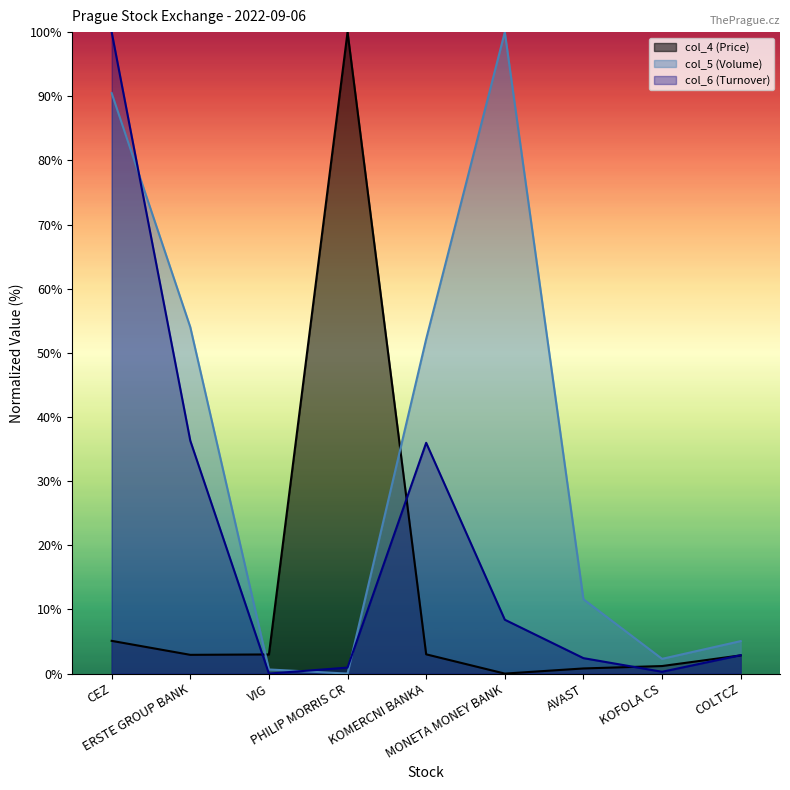

What position from the right is ERSTE GROUP BANK?

8